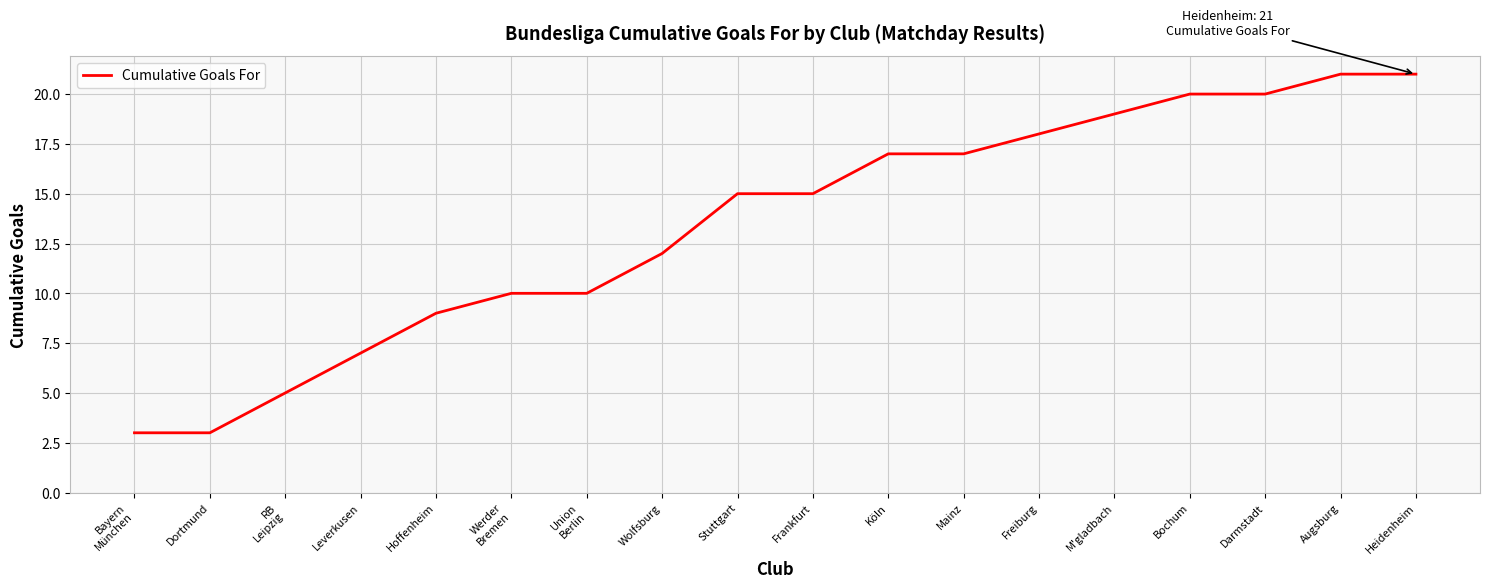

How many lines are shown in the chart?

1